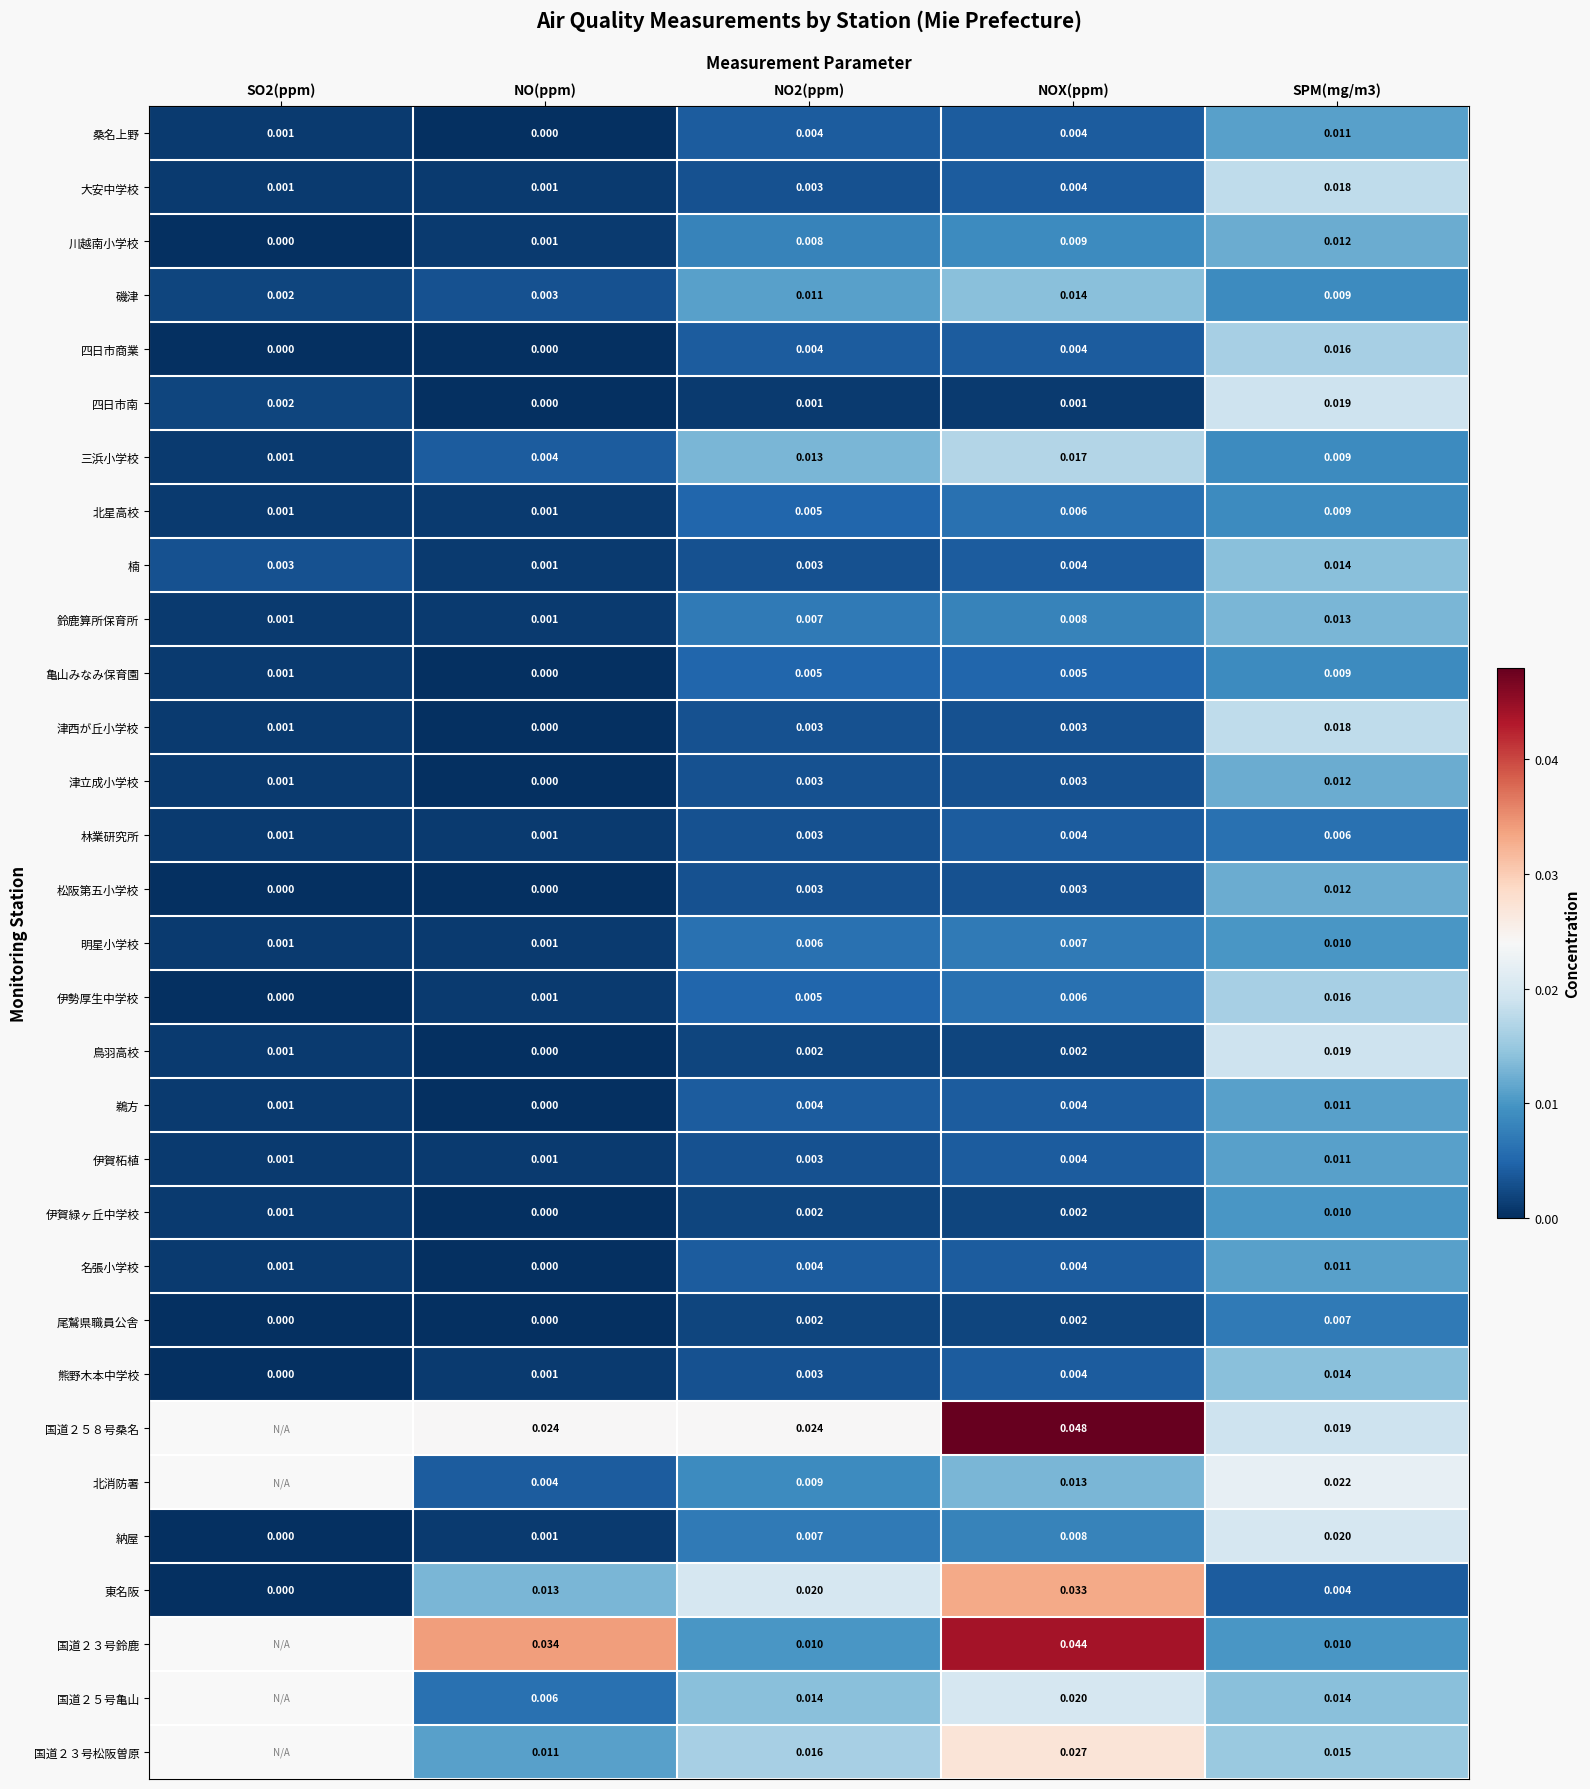

At which label does 三浜小学校 reach its peak?

NOX(ppm)